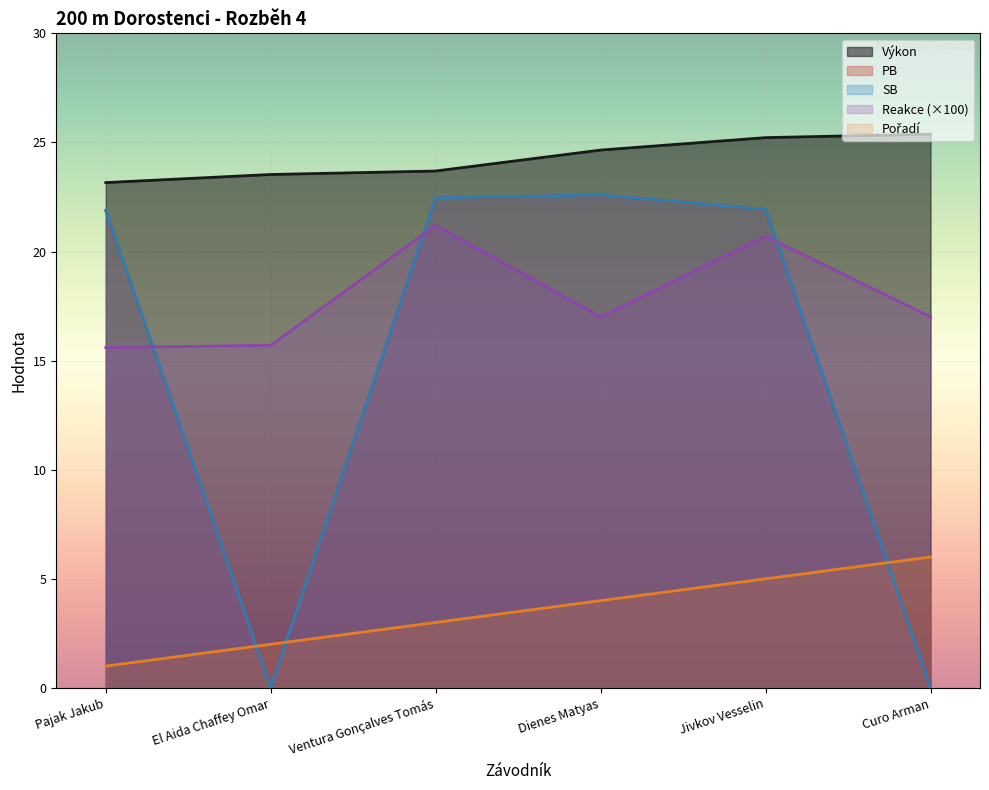

Rank the series at Pajak Jakub from highest to lowest value.

Výkon, PB, SB, Reakce, Pořadí